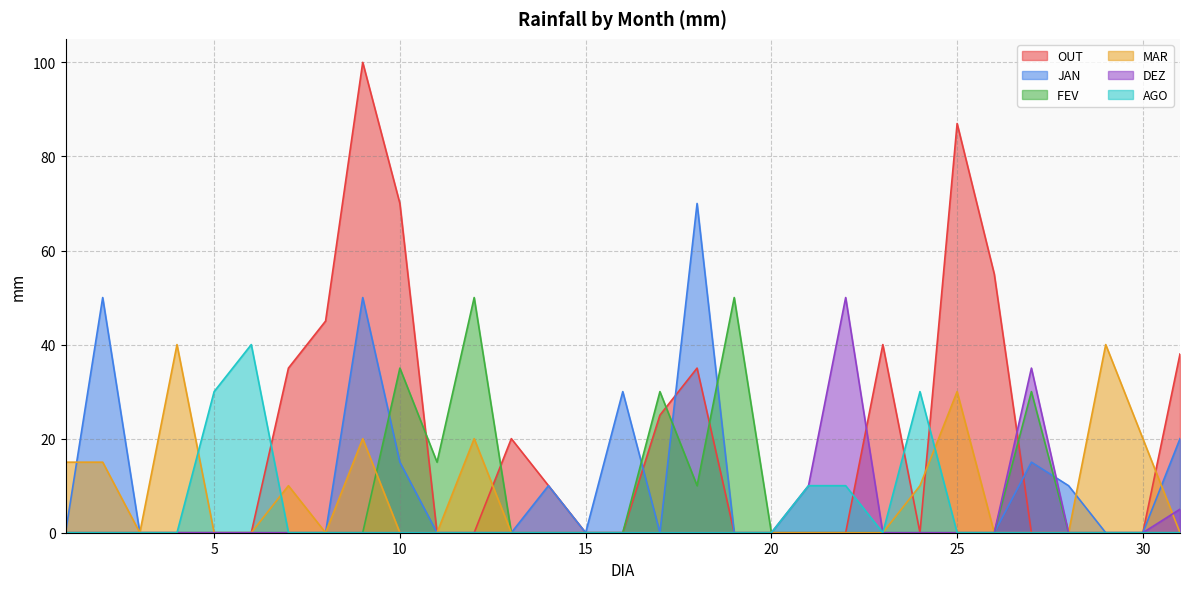

The MAR series shows 65 at 4. True or false?

False